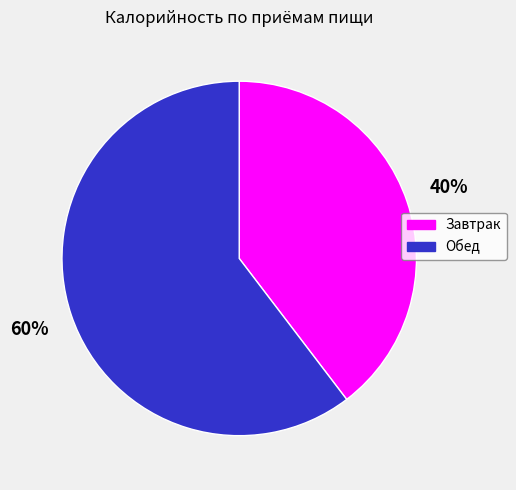

Does any single category account for the majority?

Yes